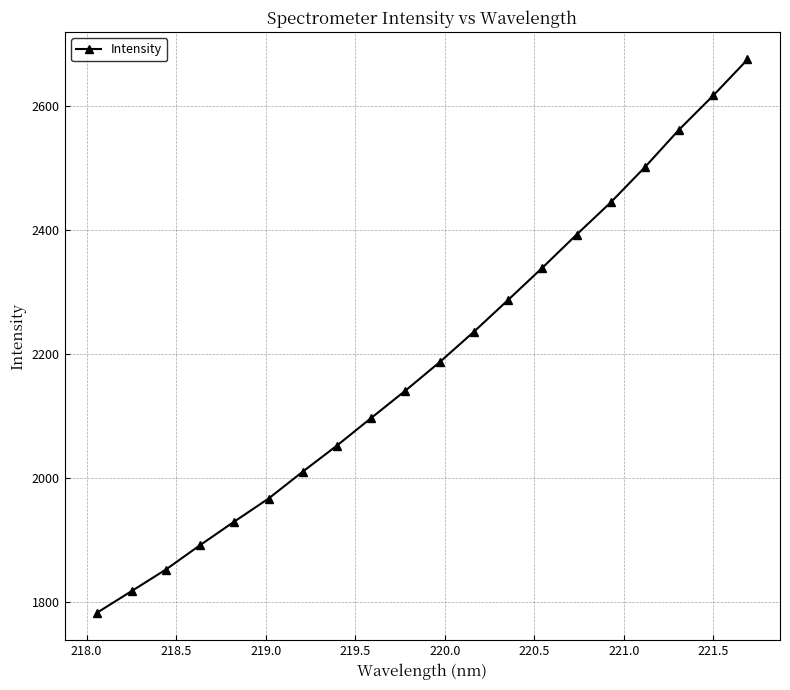

What is the minimum value shown in the chart?

1783.6